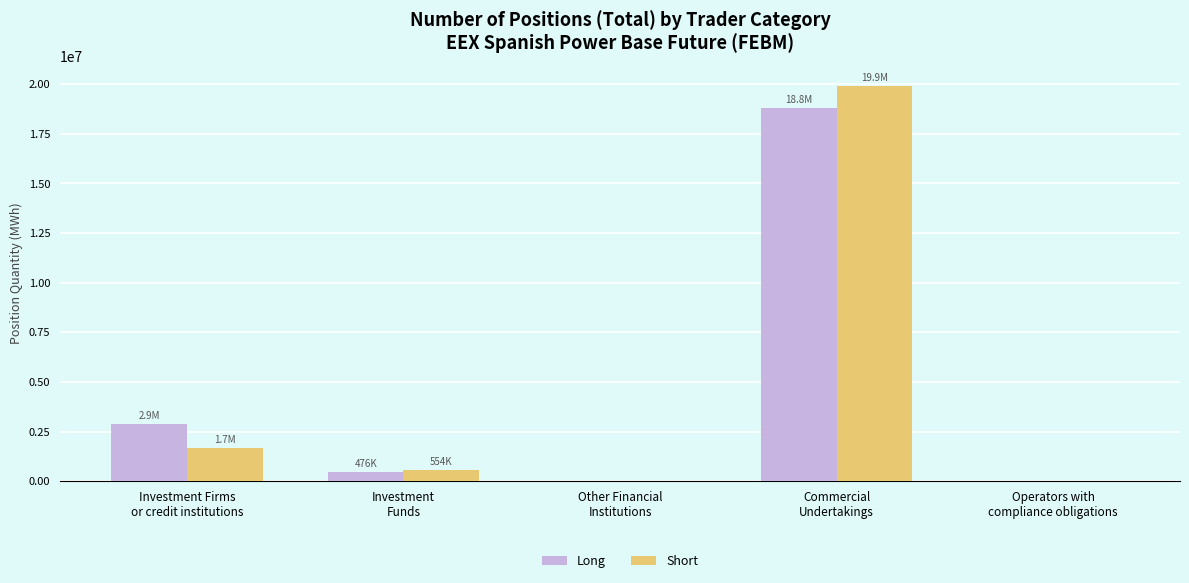

What is the sum of all Long values?

22164486